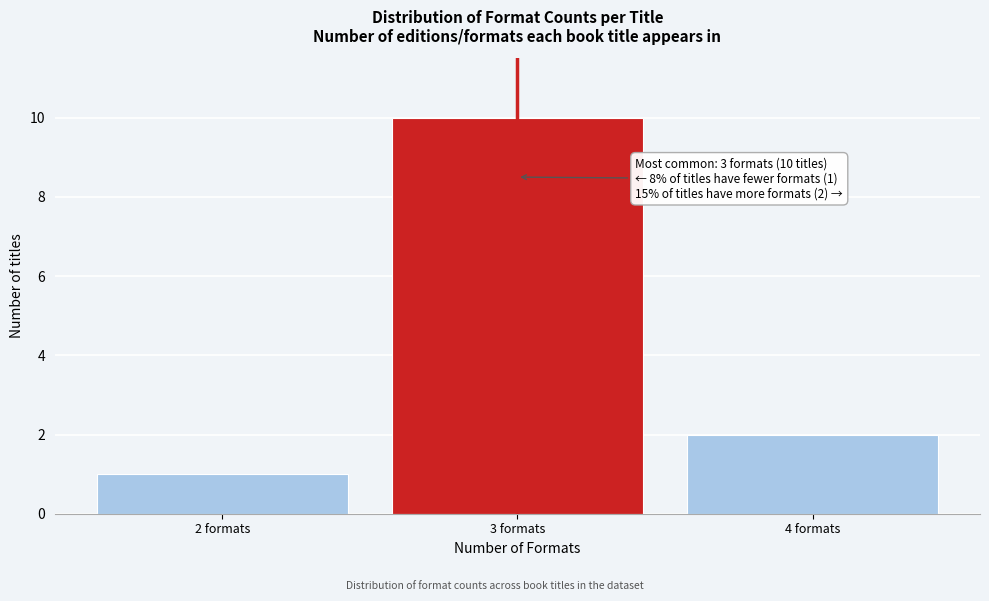

Reading left to right, transcribe all the data shown in this chart.

1	10	2